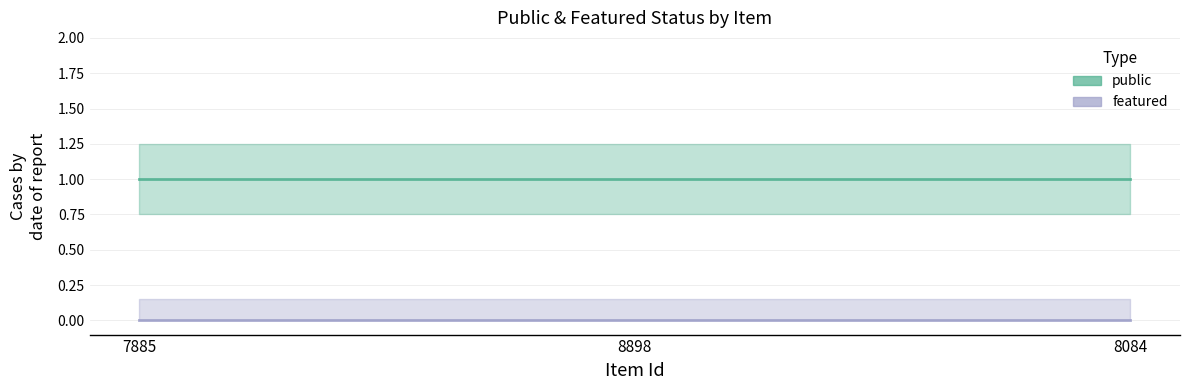

What is the spread (max minus min) of values at 8084?

1